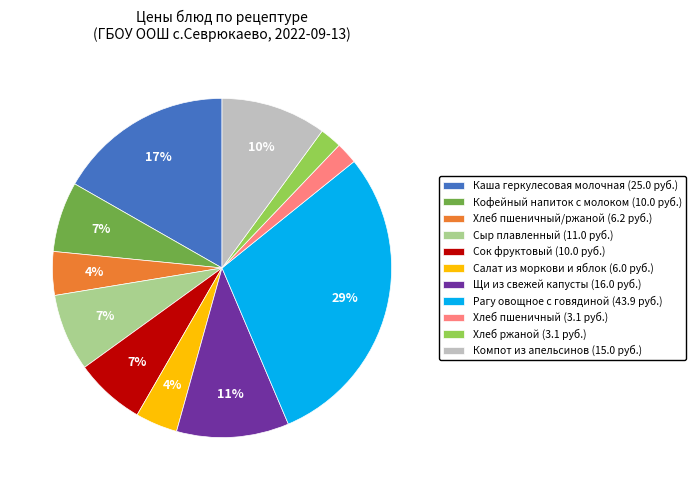

Does any single category account for the majority?

No